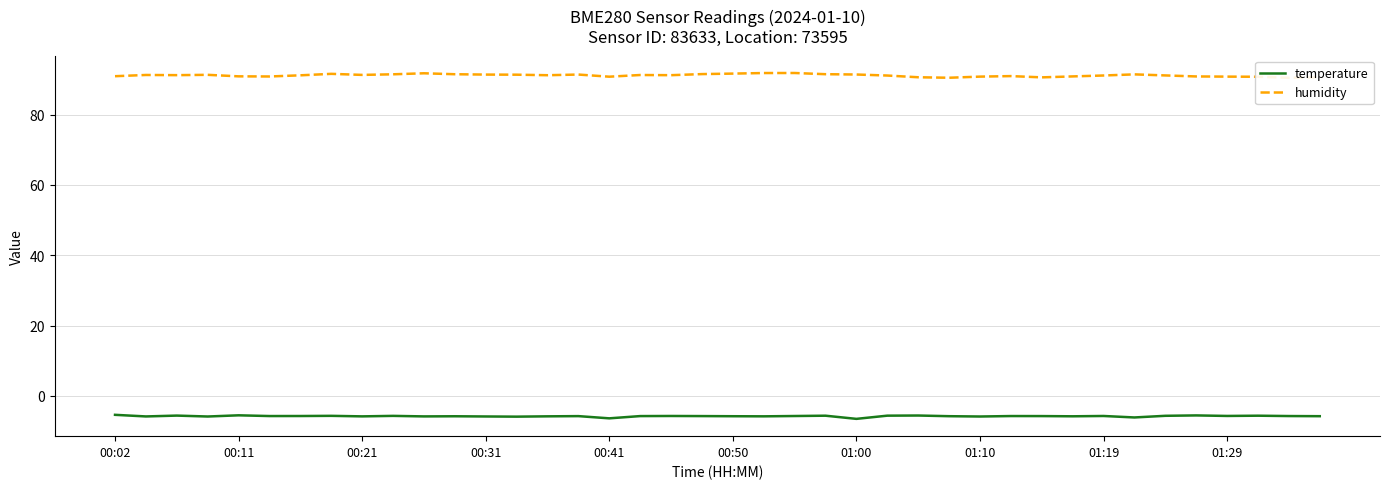

Rank the series by their maximum value, from lowest to highest.

temperature, humidity